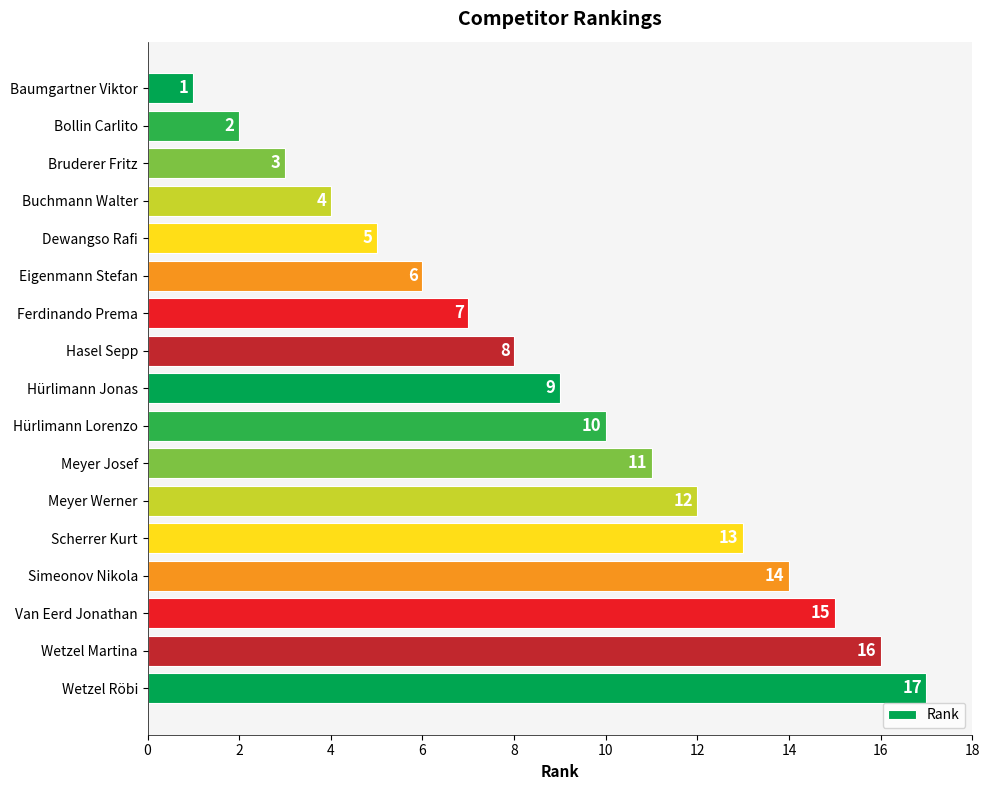

What is the difference between the second highest and minimum values?

15